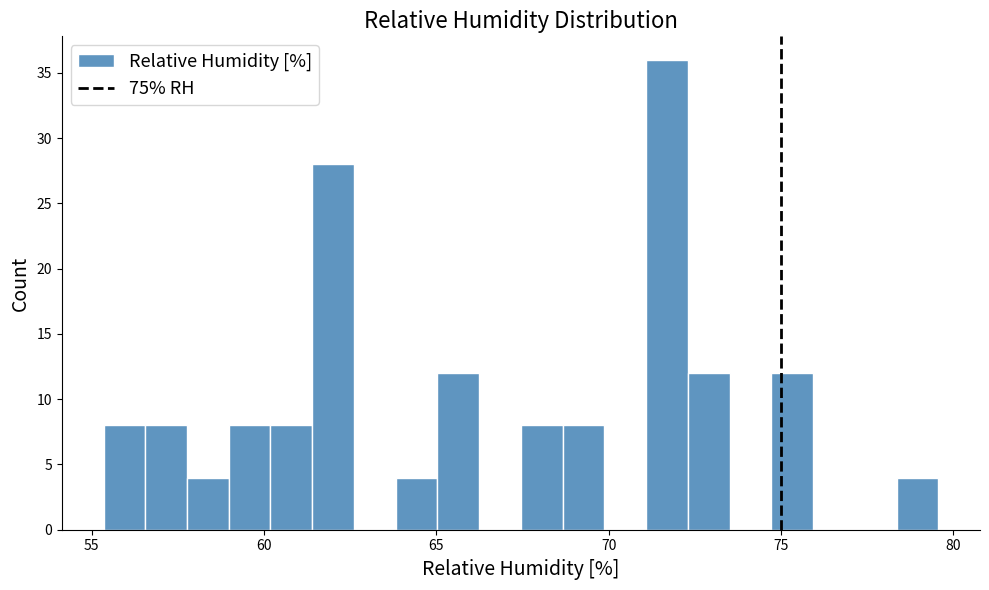

Around what value on the x-axis is the tallest bar? Give the approximate position of its centre, as read against the axis.

71.5